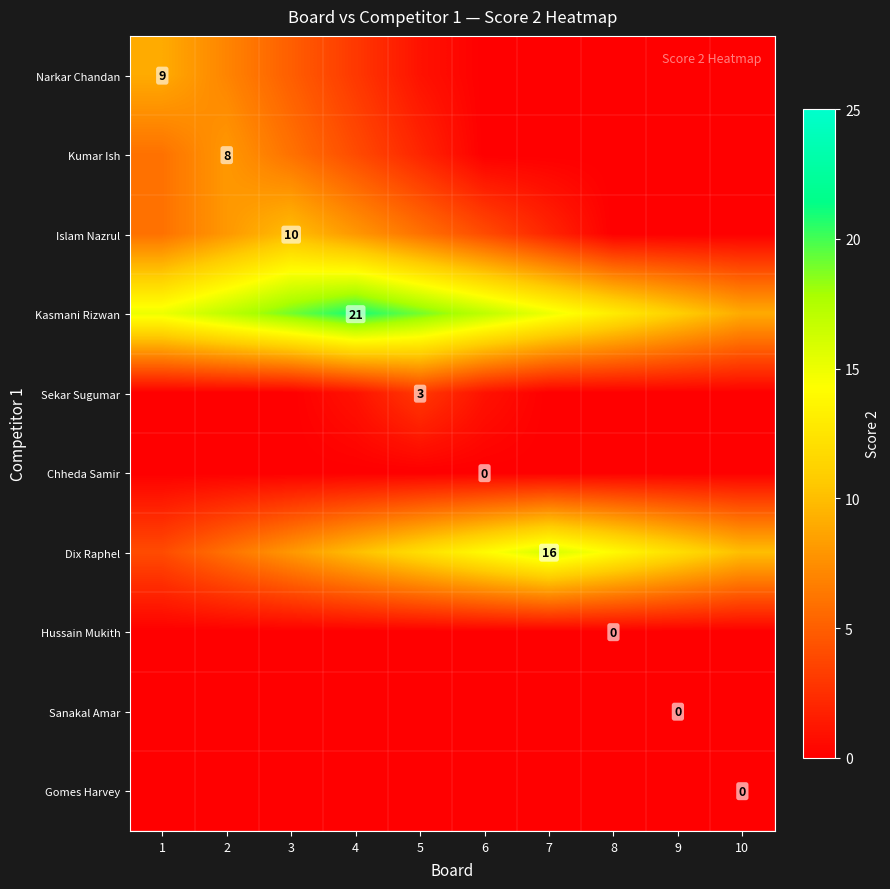

List the labels in order of Chheda Samir value, smallest first.

1, 2, 3, 4, 5, 6, 7, 8, 9, 10